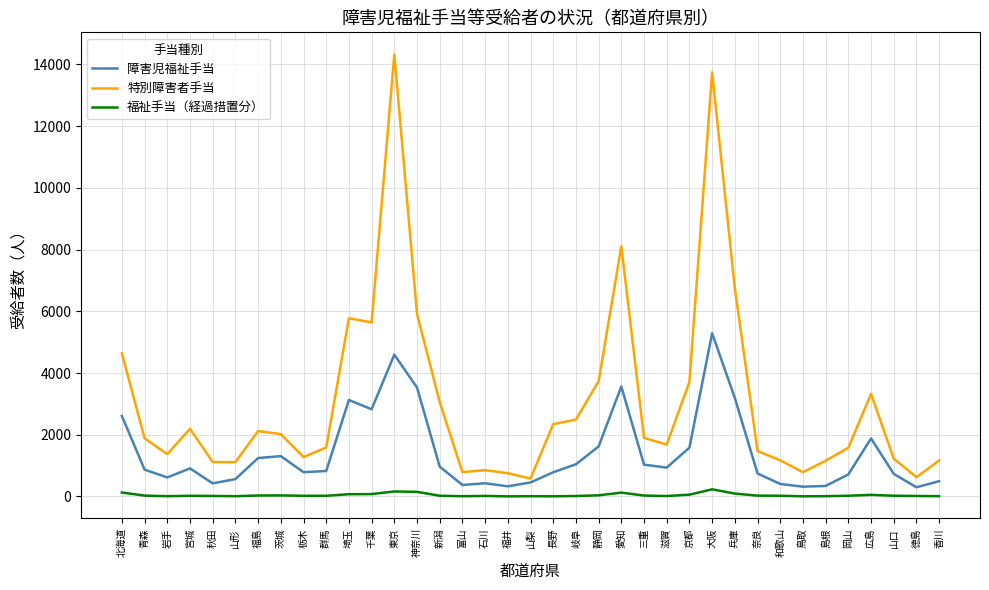

What is the highest value of the 障害児福祉手当 series?

5287